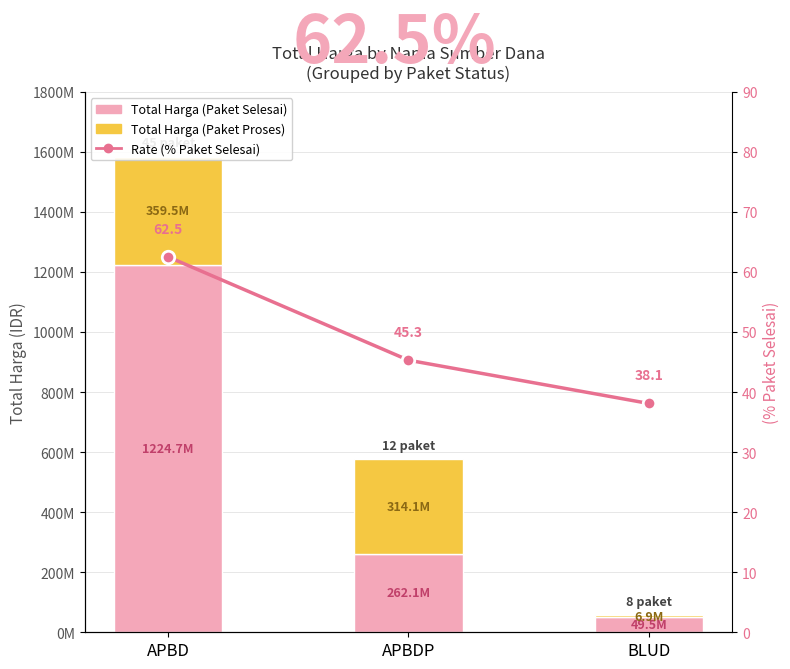

Reading left to right, transcribe all the data shown in this chart.

Total Harga (Paket Selesai): 1224682000.0	262118150.0	49478000.0
Total Harga (Paket Proses): 359500000.0	314121780.0	6936000.0
Rate (% Paket Selesai): 62.5	45.3	38.1